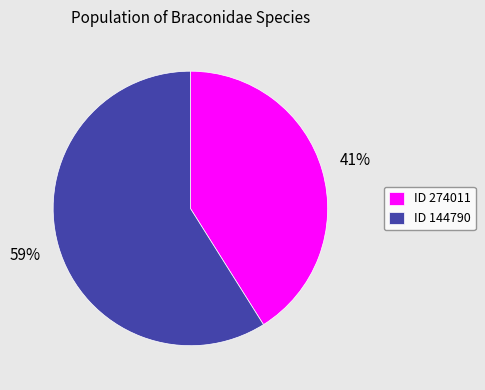

To the nearest percent, what is the average slice percentage?

50%